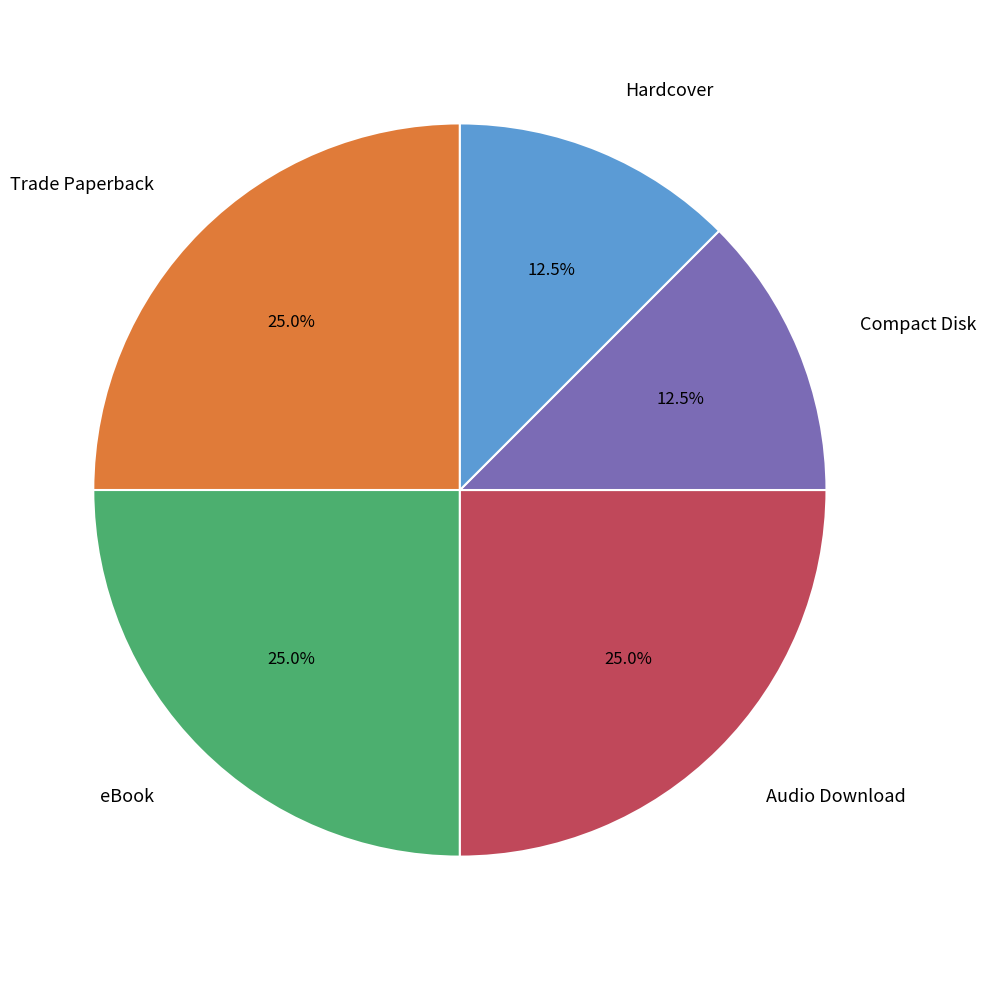

How many slices are in this pie chart?

5